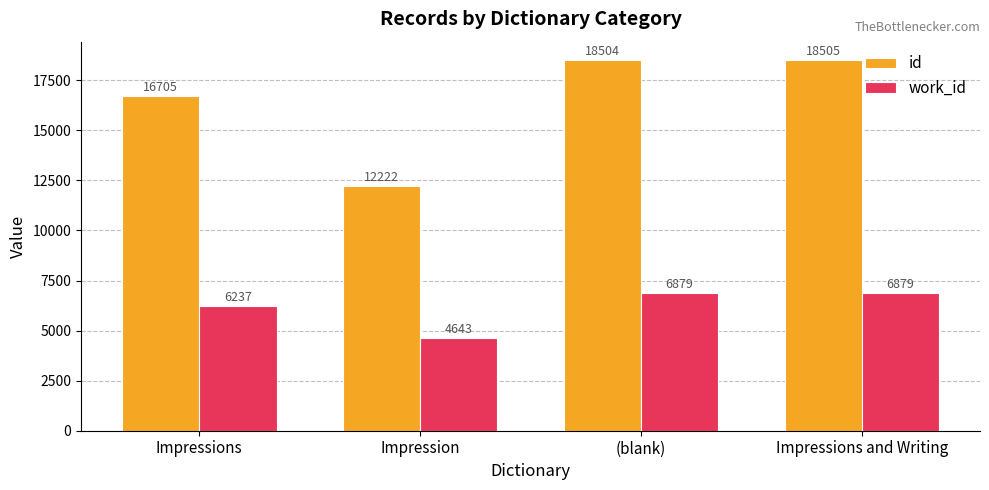

Rank the series at Impression from highest to lowest value.

id, work_id